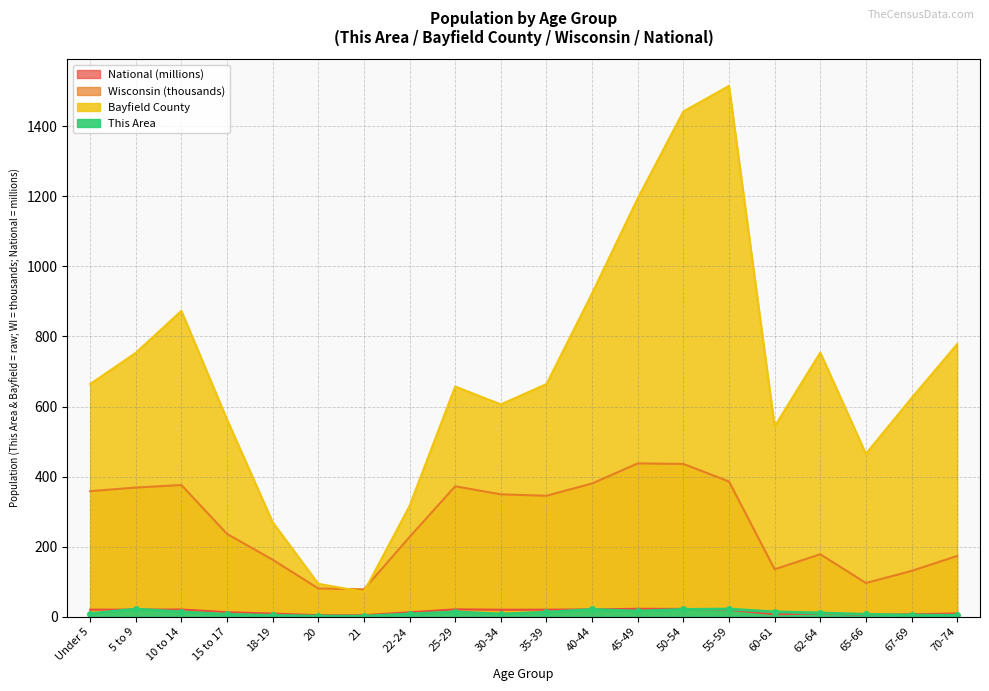

Which label corresponds to the largest value in the chart?

55-59